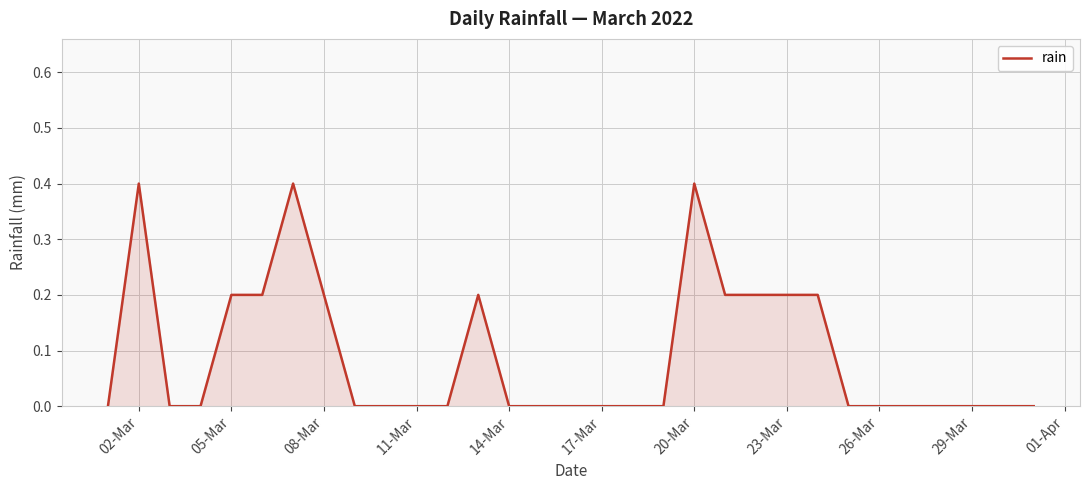

What is the difference between the maximum and minimum values?

0.4